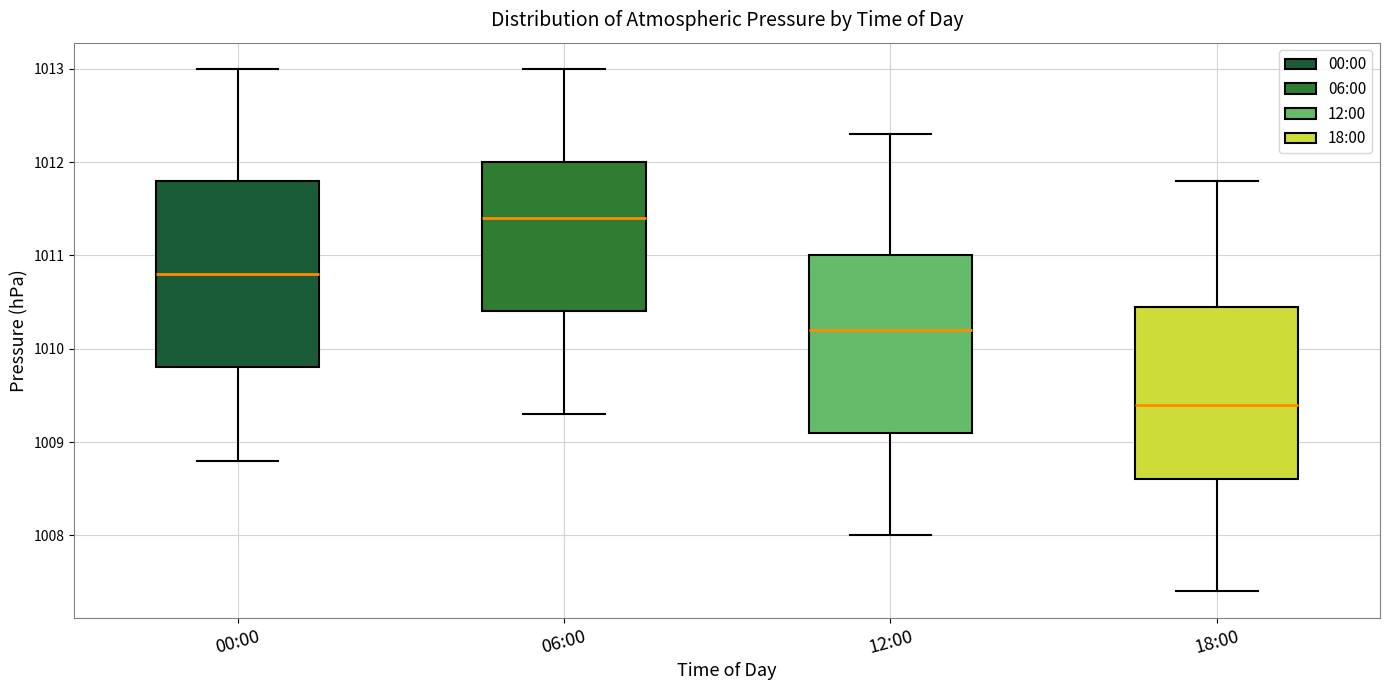

Reading left to right, read every box against the y-axis: the position of its median line, the range the box covers, and the ends of its whiskers. The values are not printed on the chart, so give them approximately, as read against the axis.

00:00: median 1010.8, box 1009.8 to 1011.8, whiskers 1008.8 to 1013.0
06:00: median 1011.4, box 1010.4 to 1012.0, whiskers 1009.3 to 1013.0
12:00: median 1010.2, box 1009.1 to 1011.0, whiskers 1008.0 to 1012.3
18:00: median 1009.4, box 1008.6 to 1010.5, whiskers 1007.4 to 1011.8